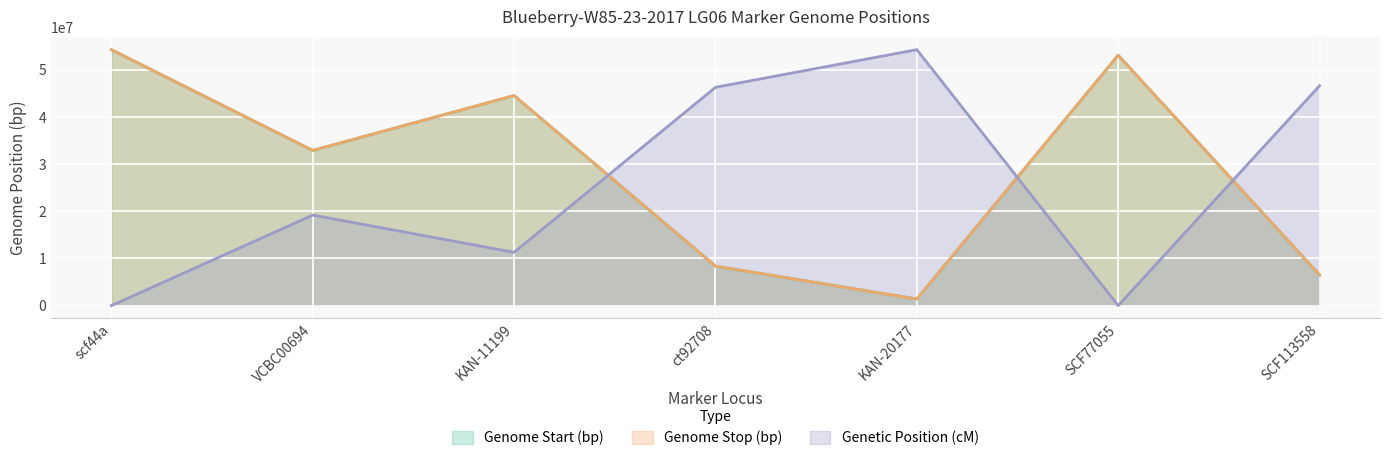

Where does the Genetic Position (cM) series first go above 19203474?

VCBC00694